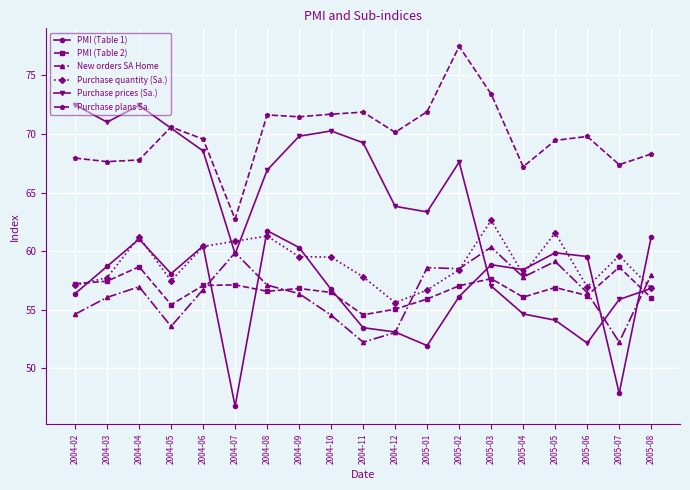

The Purchase plans Sa. series shows 21.7 at 2005-07. True or false?

False